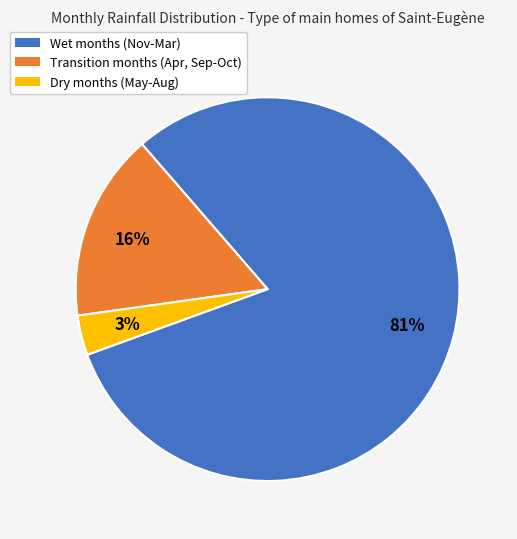

True or false: Dry months (May-Aug) accounts for 3% of the total.

True